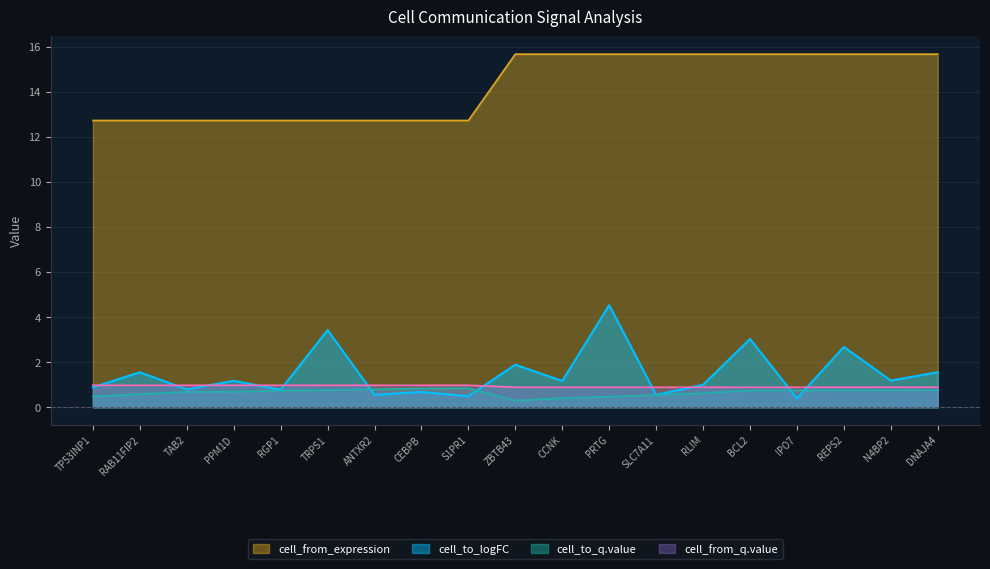

What is the highest value of the cell_from_expression series?

15.7